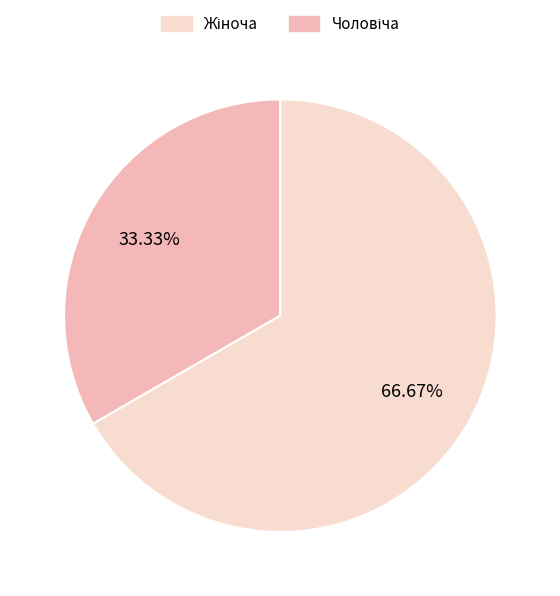

Does any single category account for the majority?

Yes